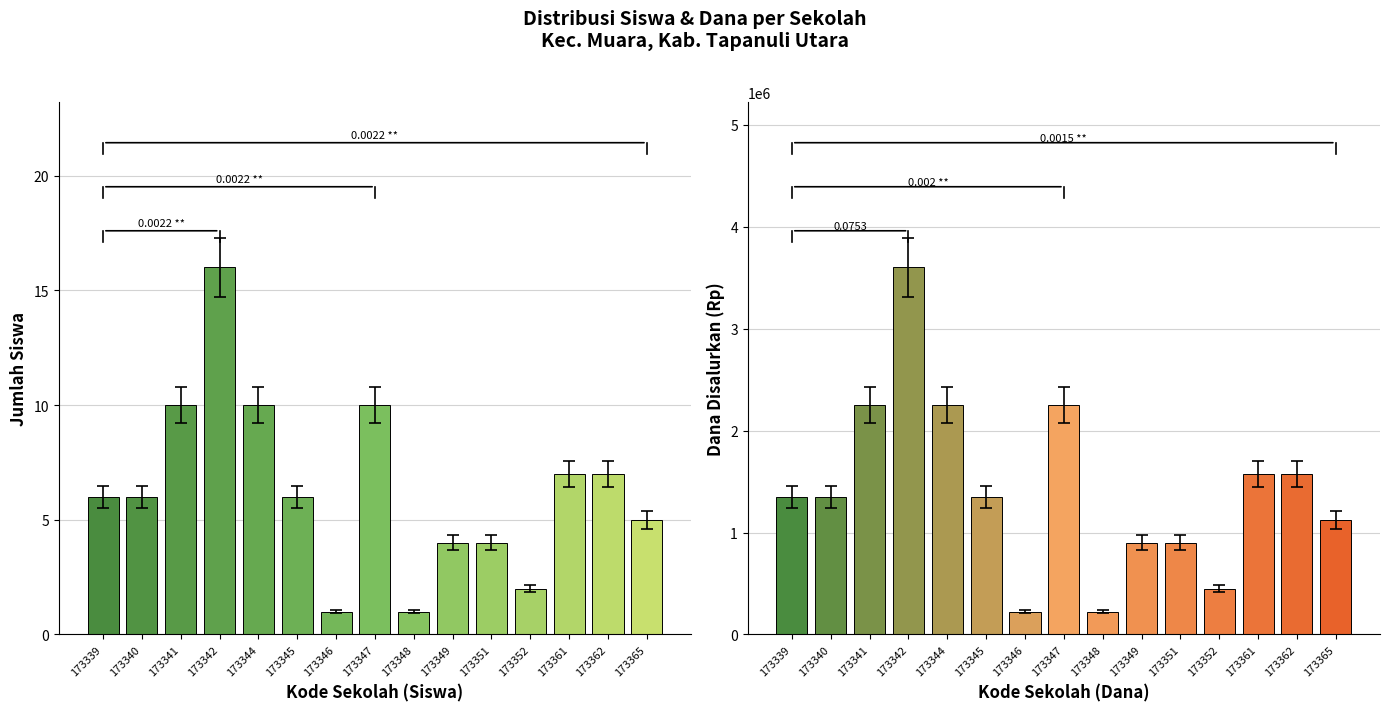

Where is Siswa Disalurkan nearest to the value 8?

173361